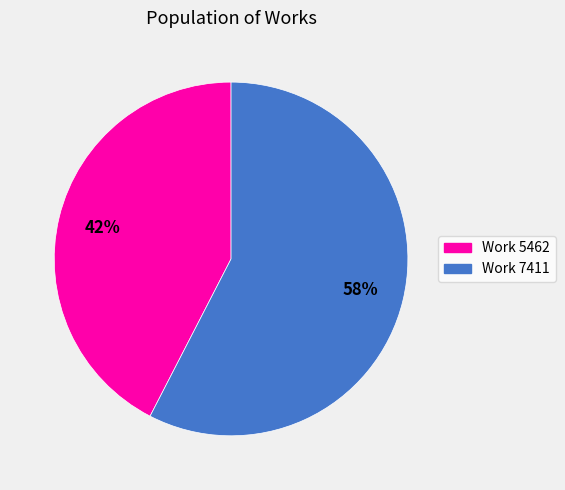

Does any single category account for the majority?

Yes